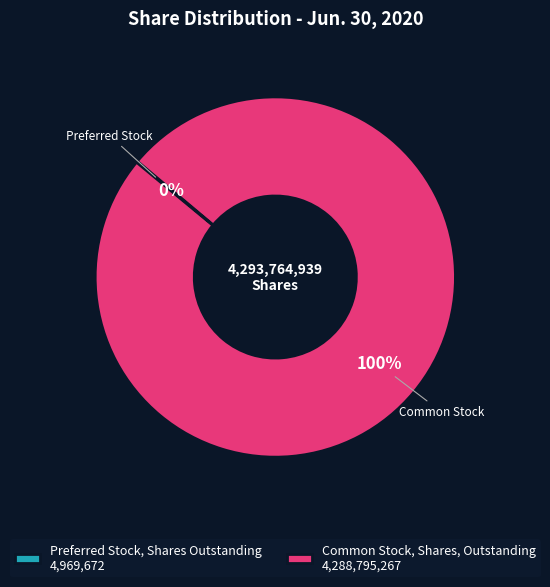

Which slice is the largest?

Common Stock, Shares, Outstanding